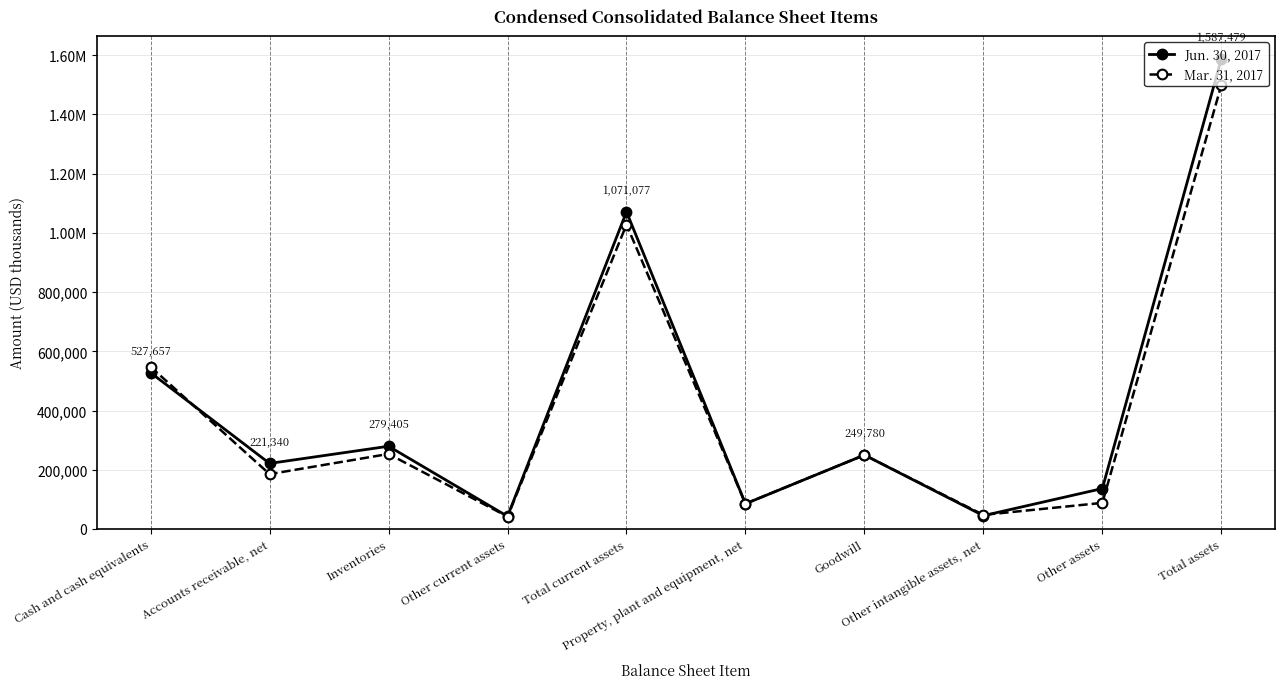

What is the label of the 8th point from the left?

Other intangible assets, net